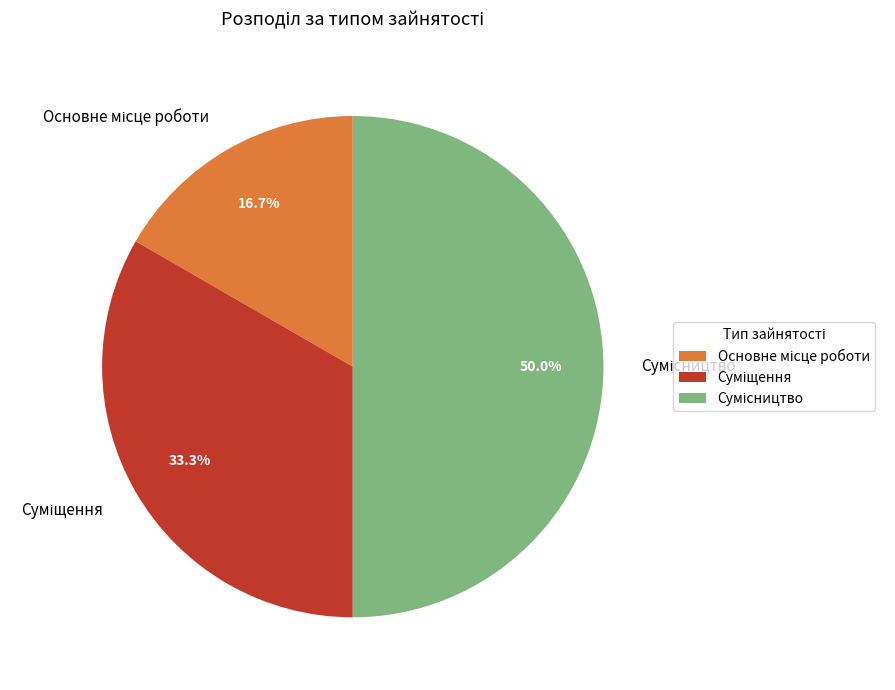

The Основне місце роботи slice represents 4% of the pie. True or false?

False